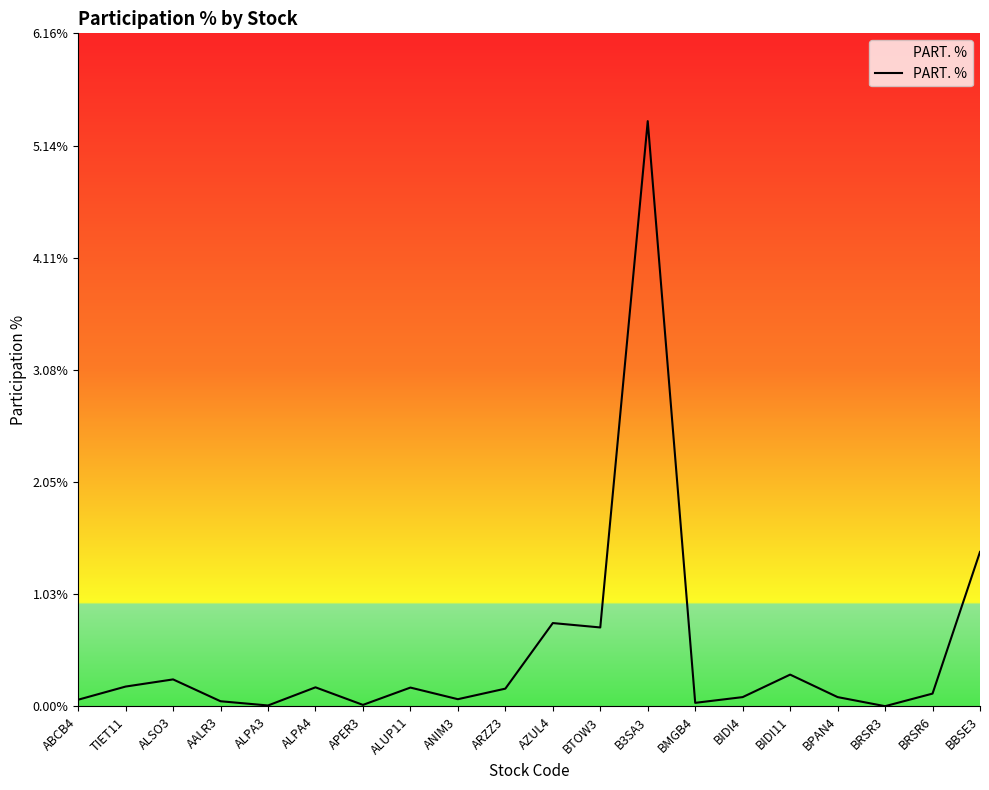

How many categories are shown in the chart?

20